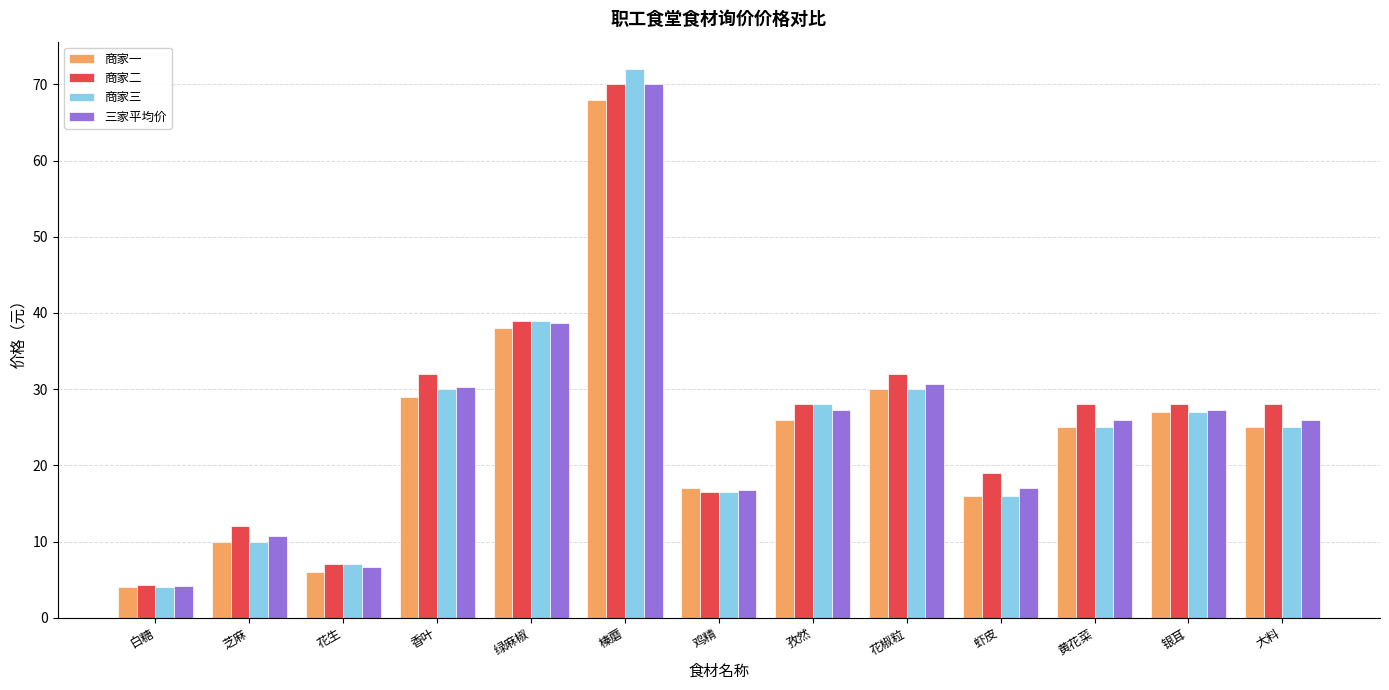

Read the 商家一 value at 虾皮.

16.0